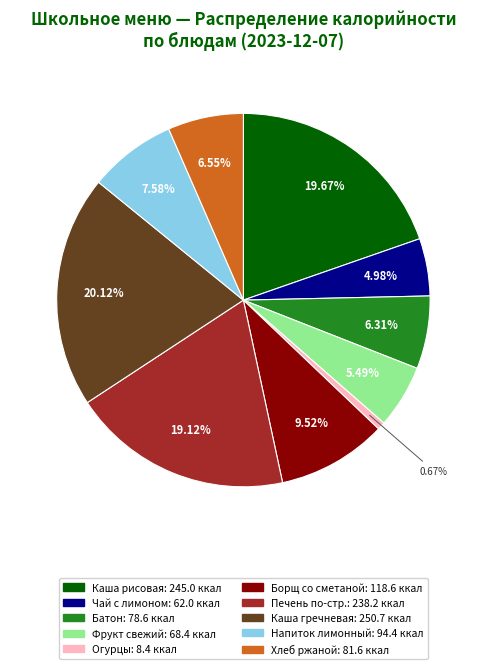

Count the number of slices in the pie.

10